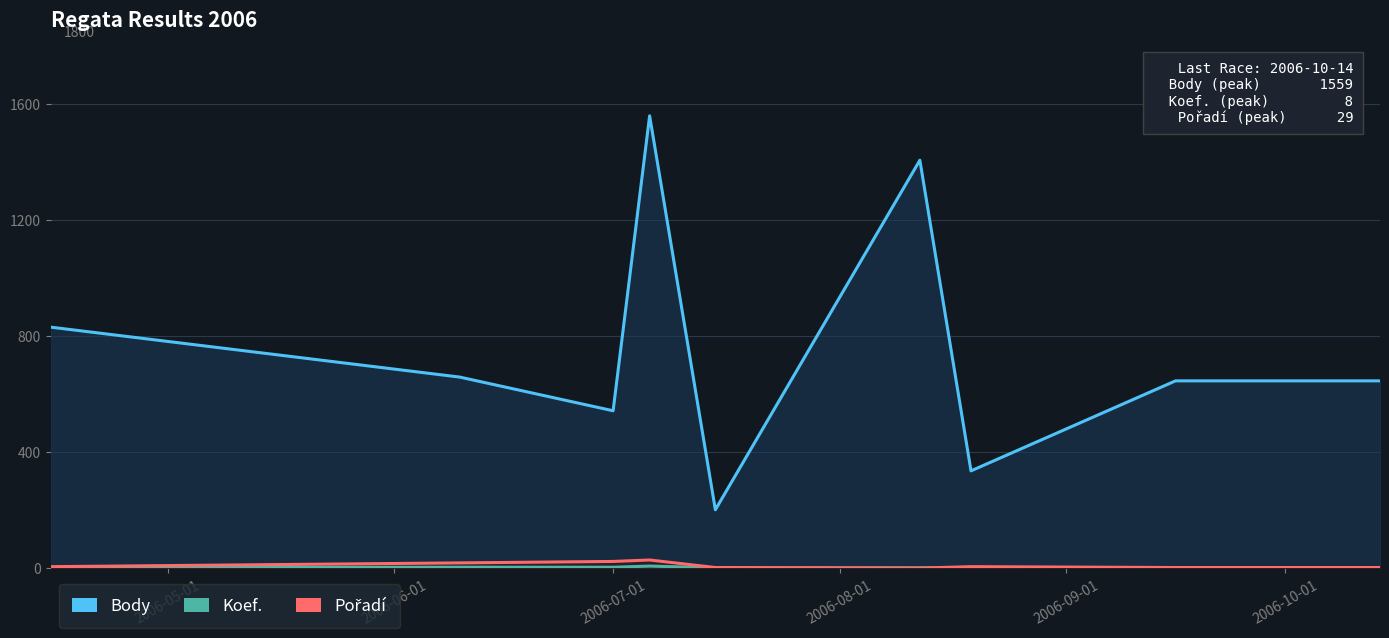

Reading left to right, list all the values displayed in this chart.

Body: 831	659	543	1559	202	1406	336	646	646	646
Koef.: 3	4	4	8	2	2	2	2	2	2
Pořadí: 6	19	24	29	3	1	6	3	3	3